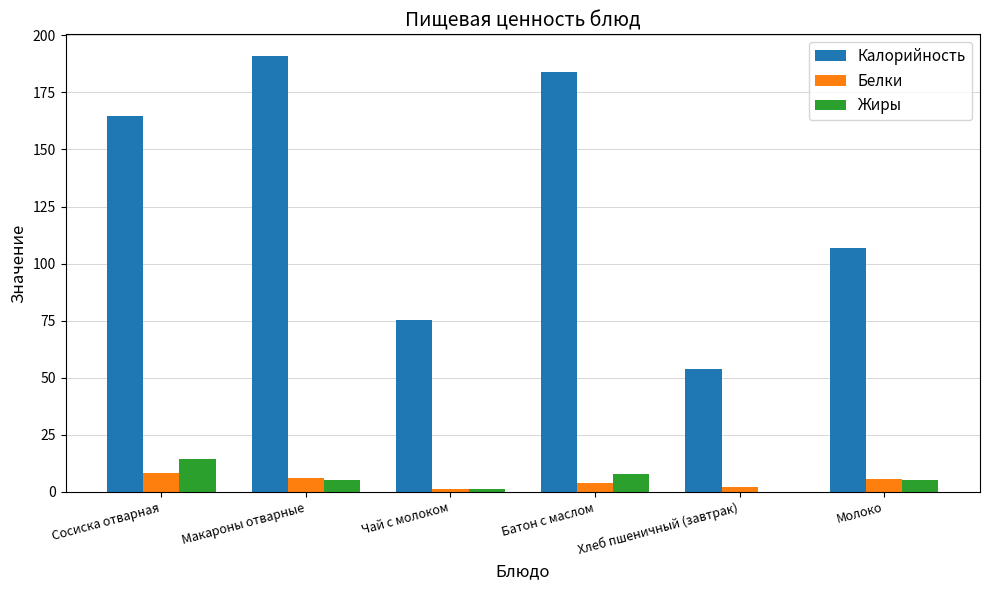

What is the average value of the Жиры series?

5.6